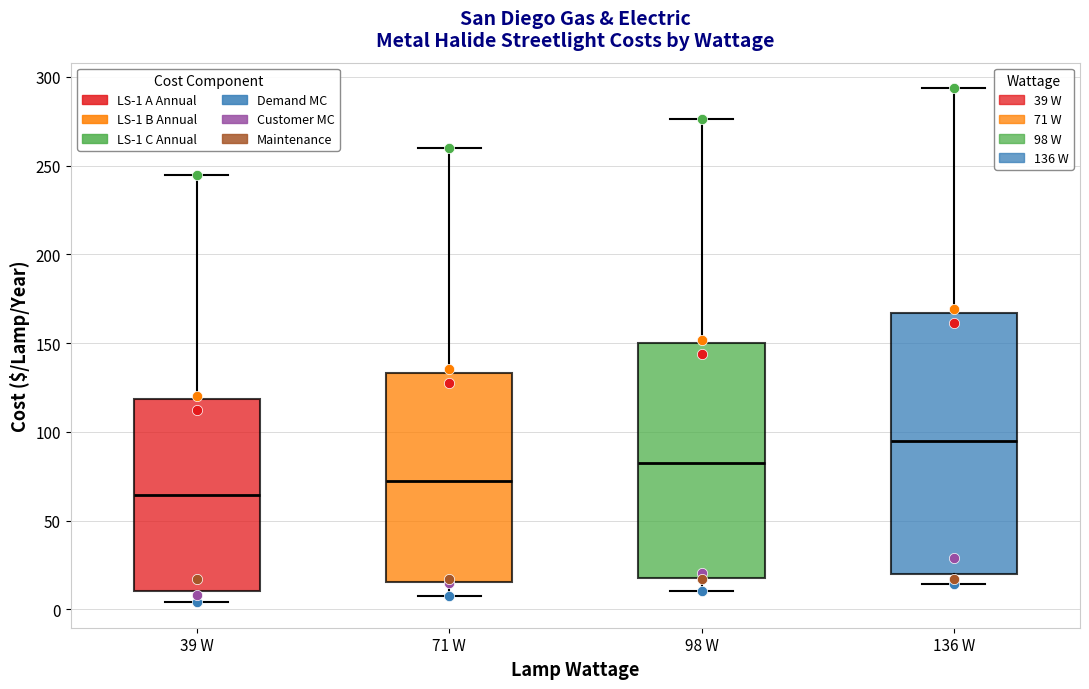

Where does the upper whisker of the box for 136 W end on the y-axis? The values are not printed on the chart, so give them approximately, as read against the axis.

295